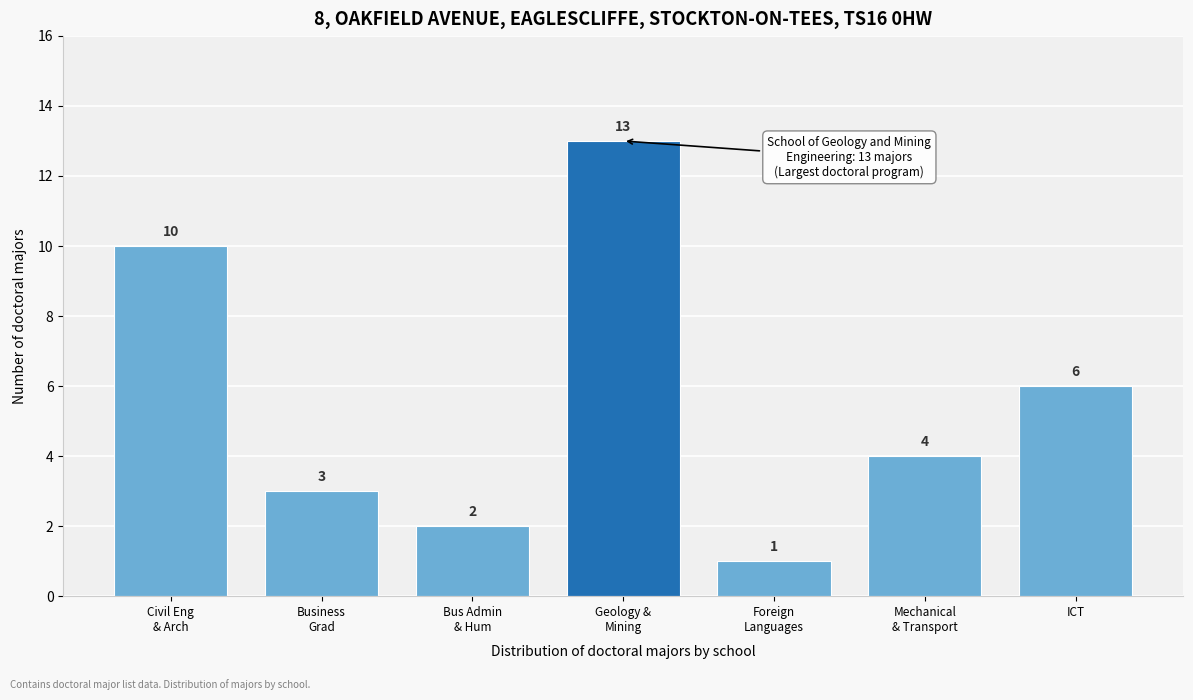

Reading left to right, transcribe all the data shown in this chart.

10	3	2	13	1	4	6